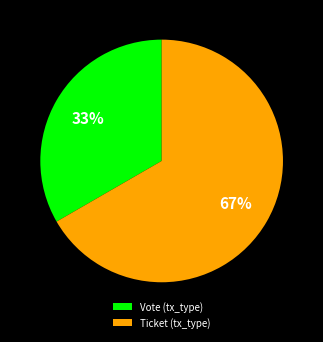

Which has a higher value, Vote (tx_type) or Ticket (tx_type)?

Ticket (tx_type)